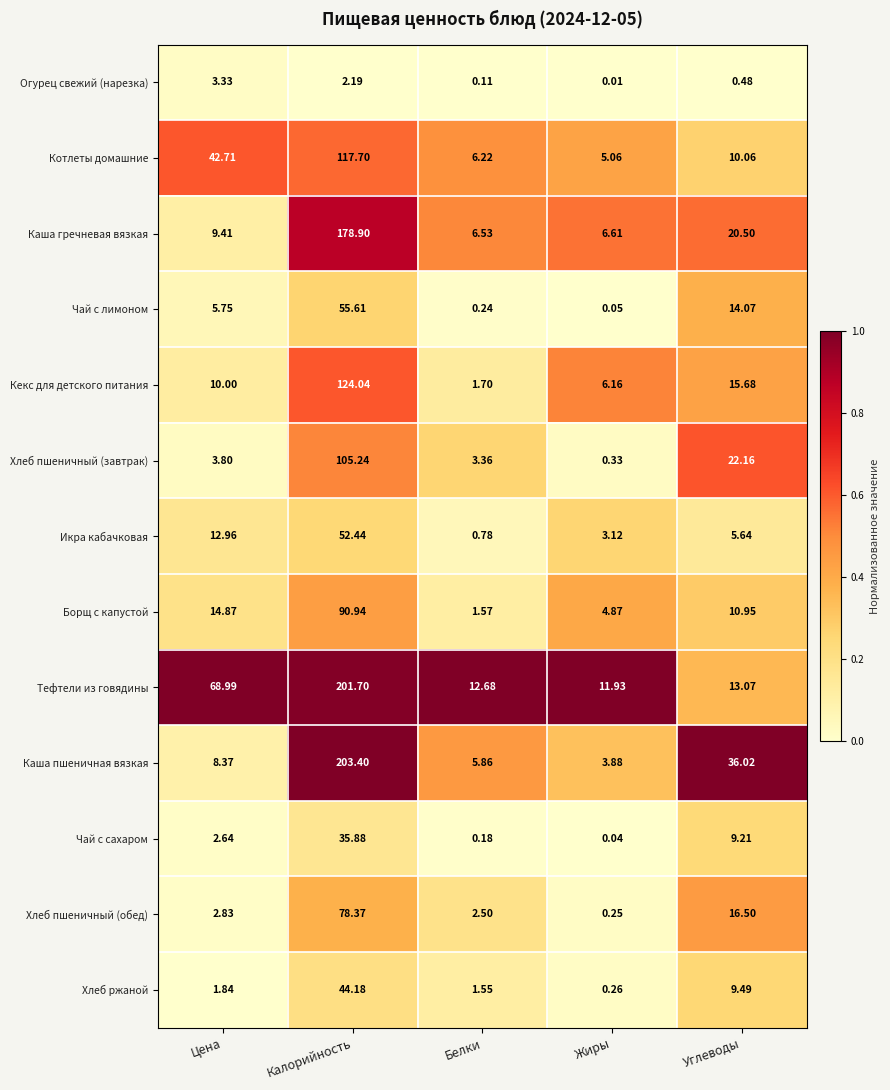

Between Цена and Жиры, which series saw the biggest shift?

Тефтели из говядины